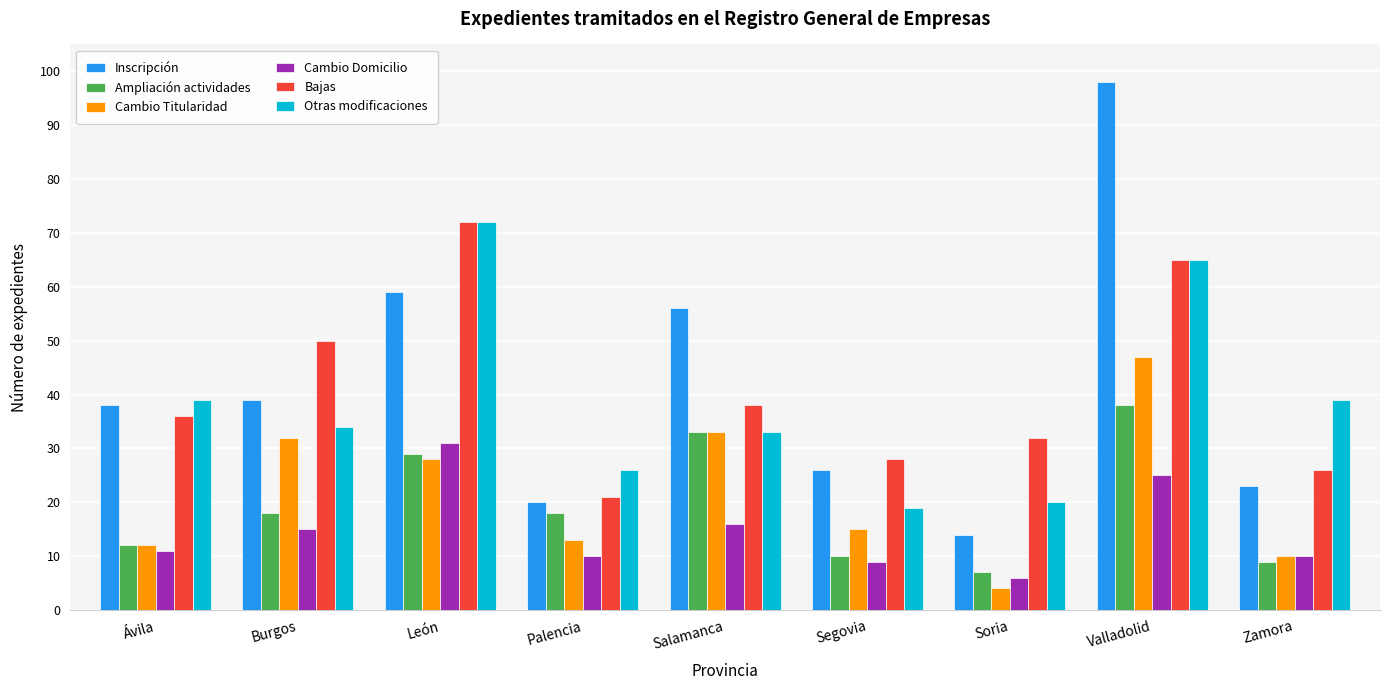

Is it true that Cambio Domicilio equals 31 at León?

True